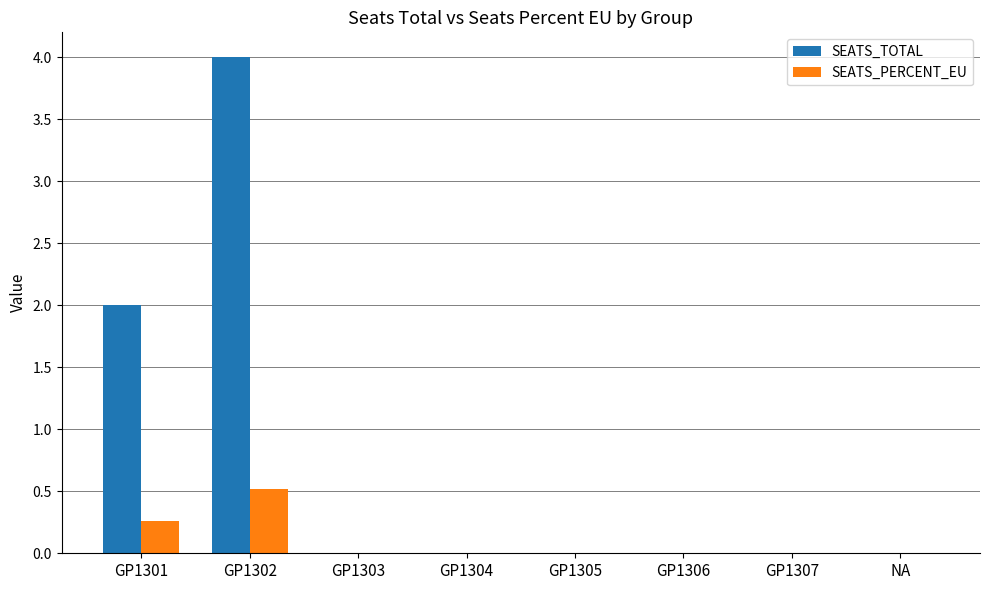

How many series are shown in this chart?

2